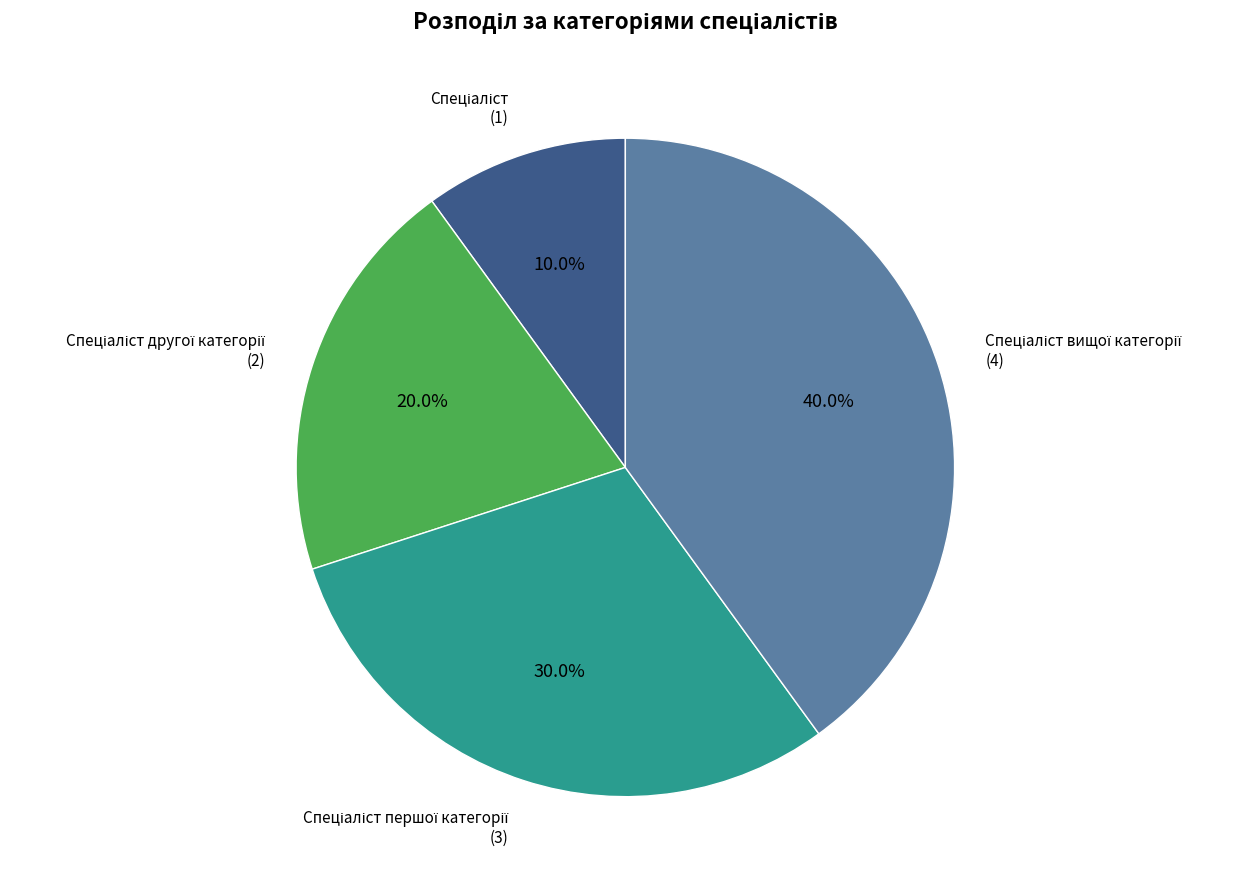

Is there a majority slice in this chart?

No